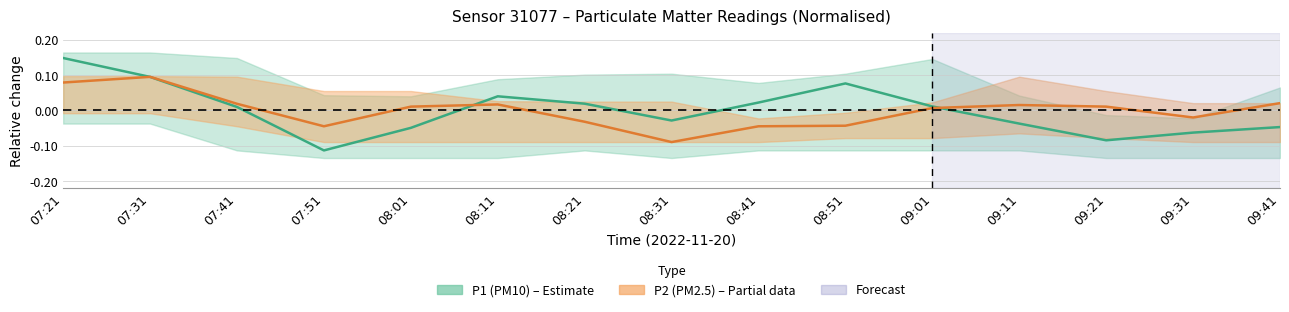

Reading right to left, list all the values displayed in this chart.

P1: 09:41=-0.0	09:31=-0.1	09:21=-0.1	09:11=-0.0	09:01=0.0	08:51=0.1	08:41=0.0	08:31=-0.0	08:21=0.0	08:11=0.0	08:01=-0.0	07:51=-0.1	07:41=0.0	07:31=0.1	07:21=0.1
P2: 09:41=0.0	09:31=-0.0	09:21=0.0	09:11=0.0	09:01=0.0	08:51=-0.0	08:41=-0.0	08:31=-0.1	08:21=-0.0	08:11=0.0	08:01=0.0	07:51=-0.0	07:41=0.0	07:31=0.1	07:21=0.1